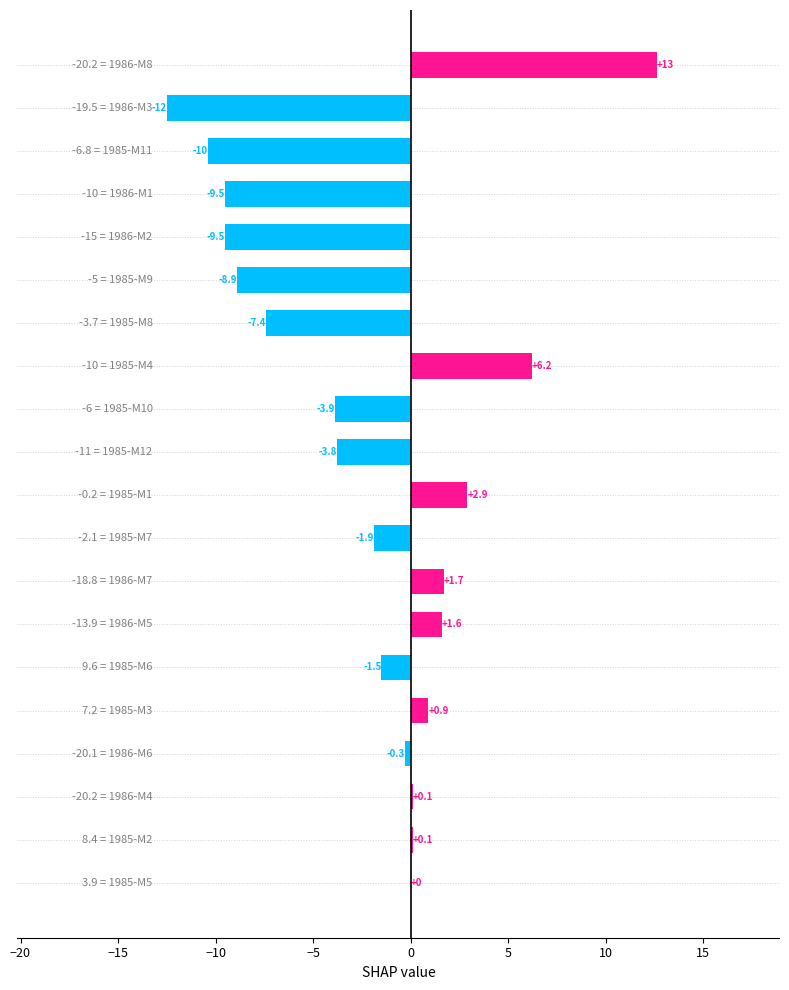

Are the bars horizontal?

Yes